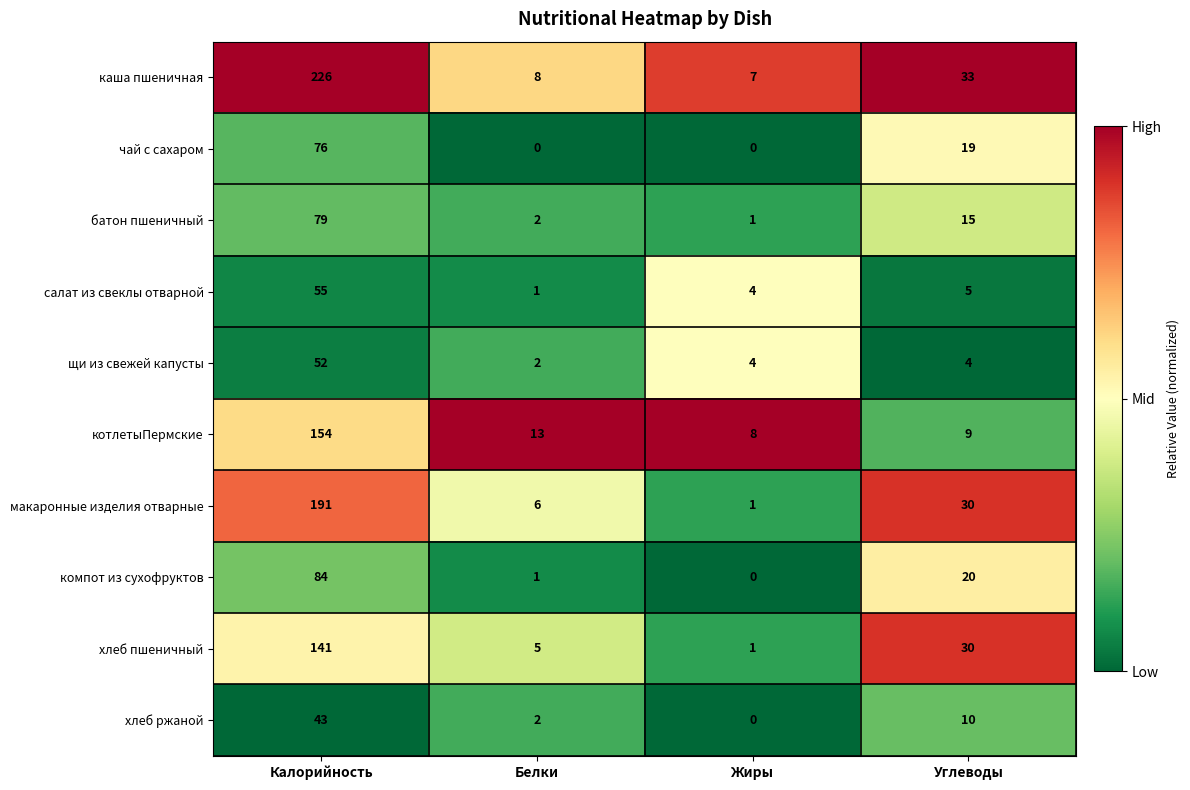

Rank the categories by котлетыПермские value from highest to lowest.

Калорийность, Белки, Углеводы, Жиры